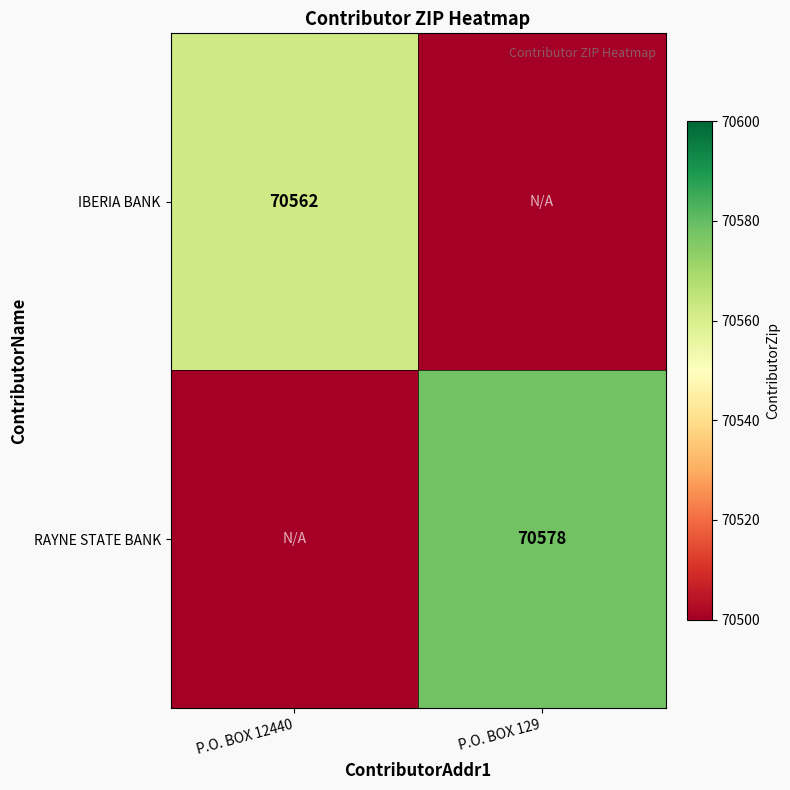

The RAYNE STATE BANK series shows 70578 at P.O. BOX 129. True or false?

True